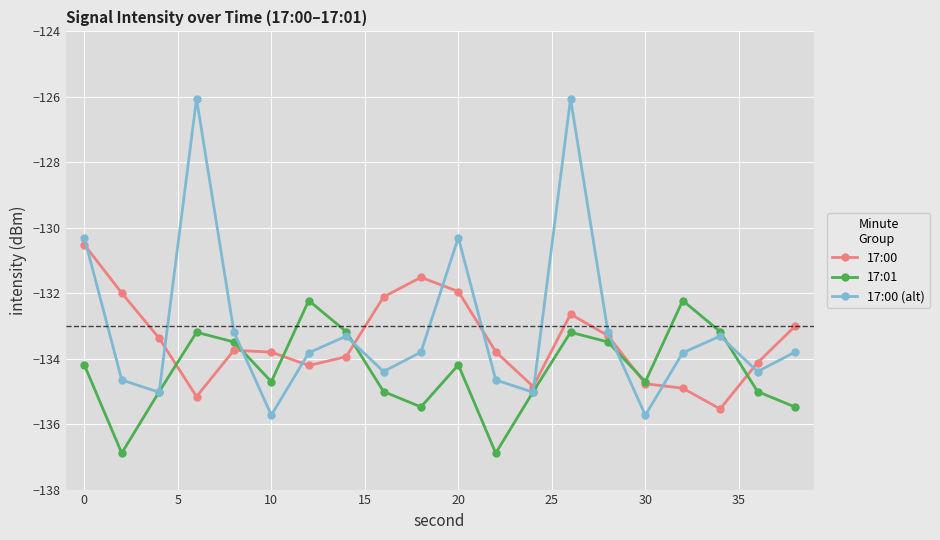

Rank the series by their maximum value, from lowest to highest.

17:01, 17:00, 17:00 (alt)